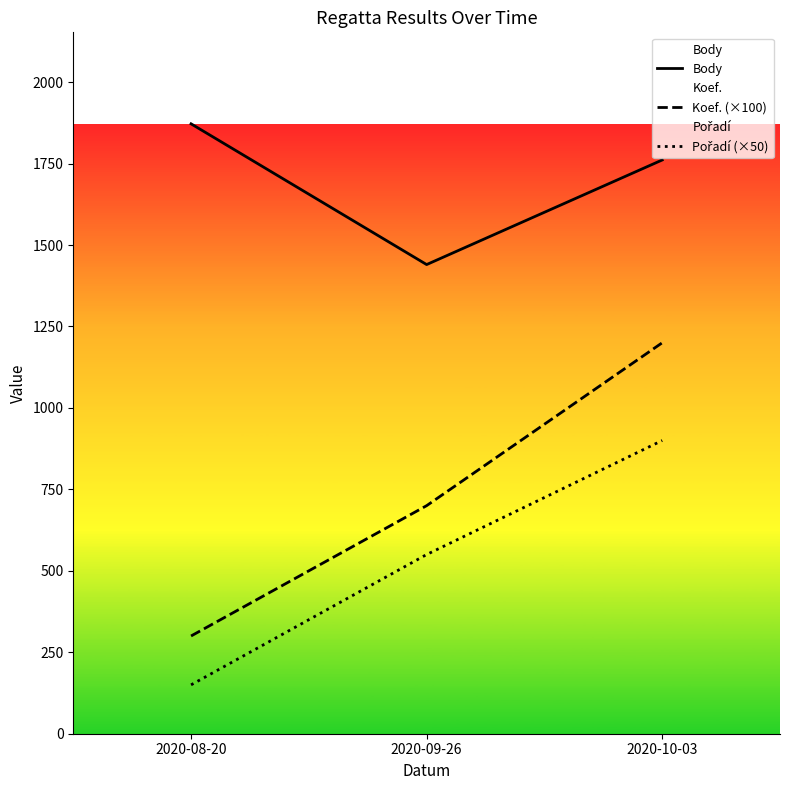

How many lines are shown in the chart?

3